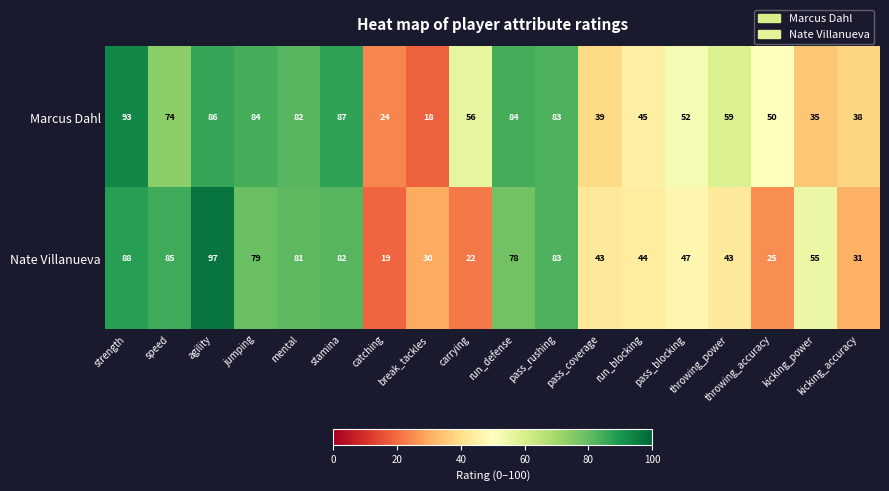

Read the Nate Villanueva value at throwing_accuracy.

25